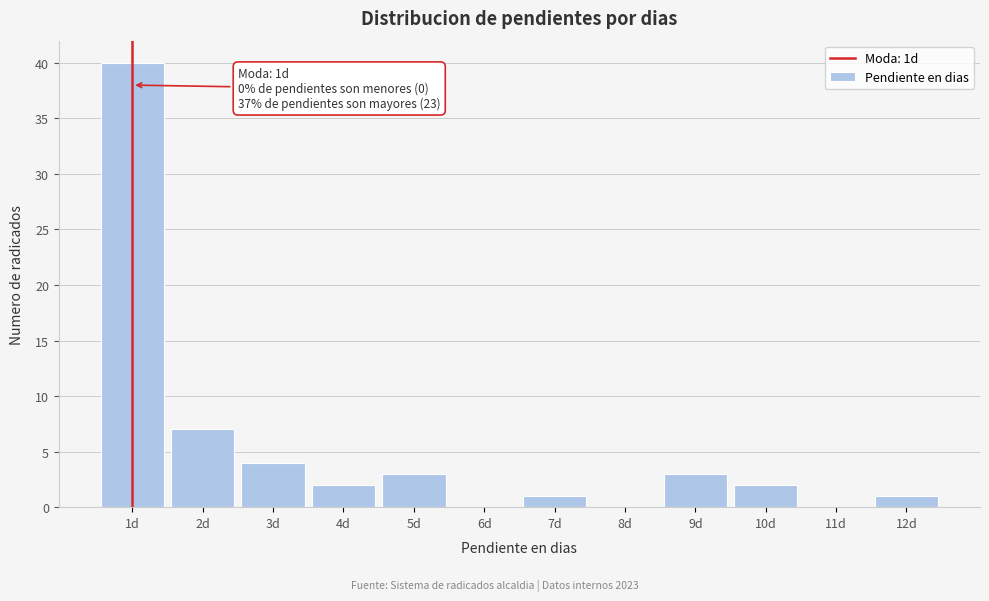

Over which range of the x-axis is the bar tallest?

0.5 to 1.5